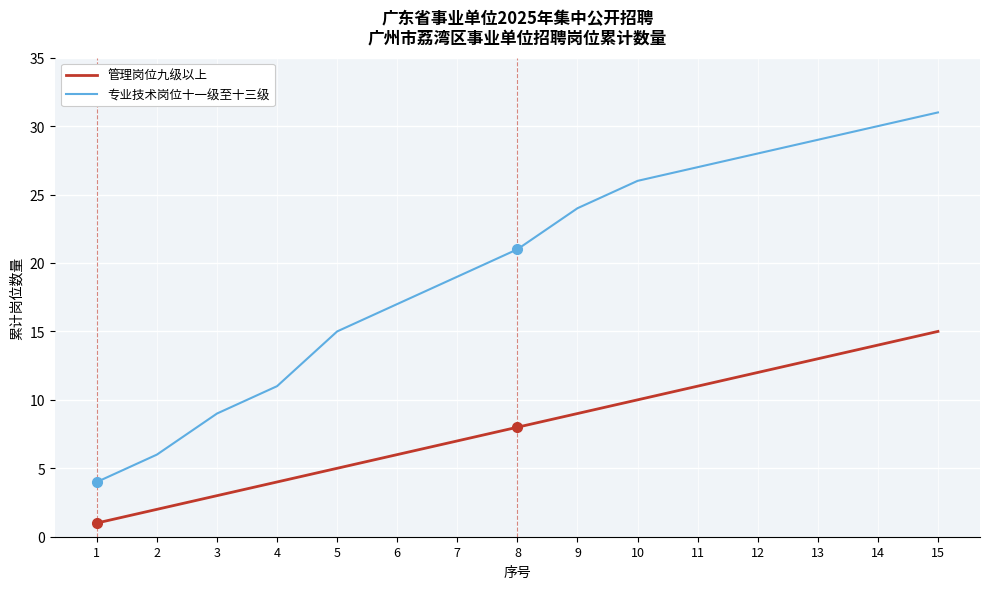

What is the sum of the 专业技术岗位十一级至十三级 values at 13 and 4?

40